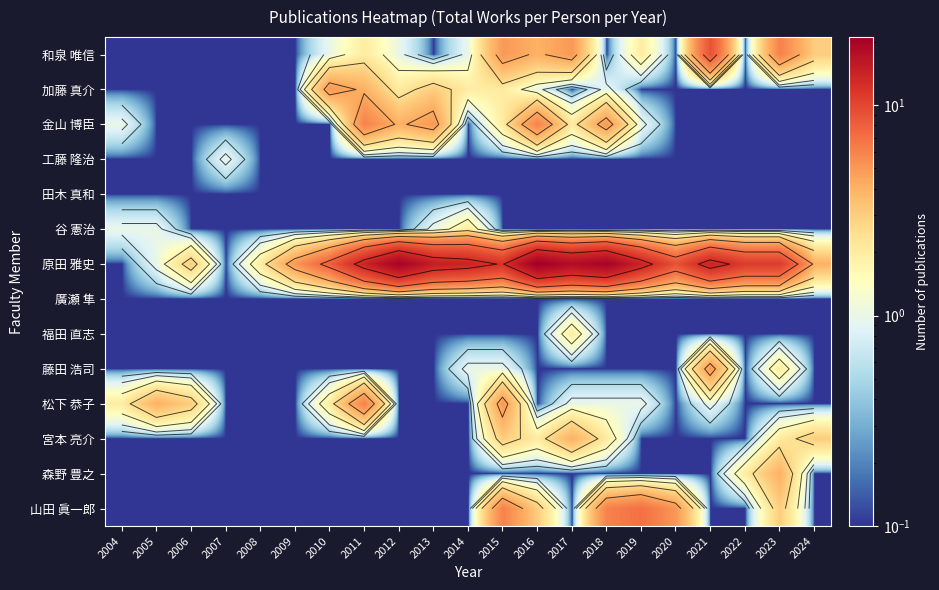

Rank the series by their maximum value, from lowest to highest.

田木 真和, 廣瀬 隼, 工藤 隆治, 谷 憲治, 福田 直志, 宮本 亮介, 森野 豊之, 加藤 真介, 藤田 浩司, 金山 博臣, 松下 恭子, 山田 眞一郎, 和泉 唯信, 原田 雅史